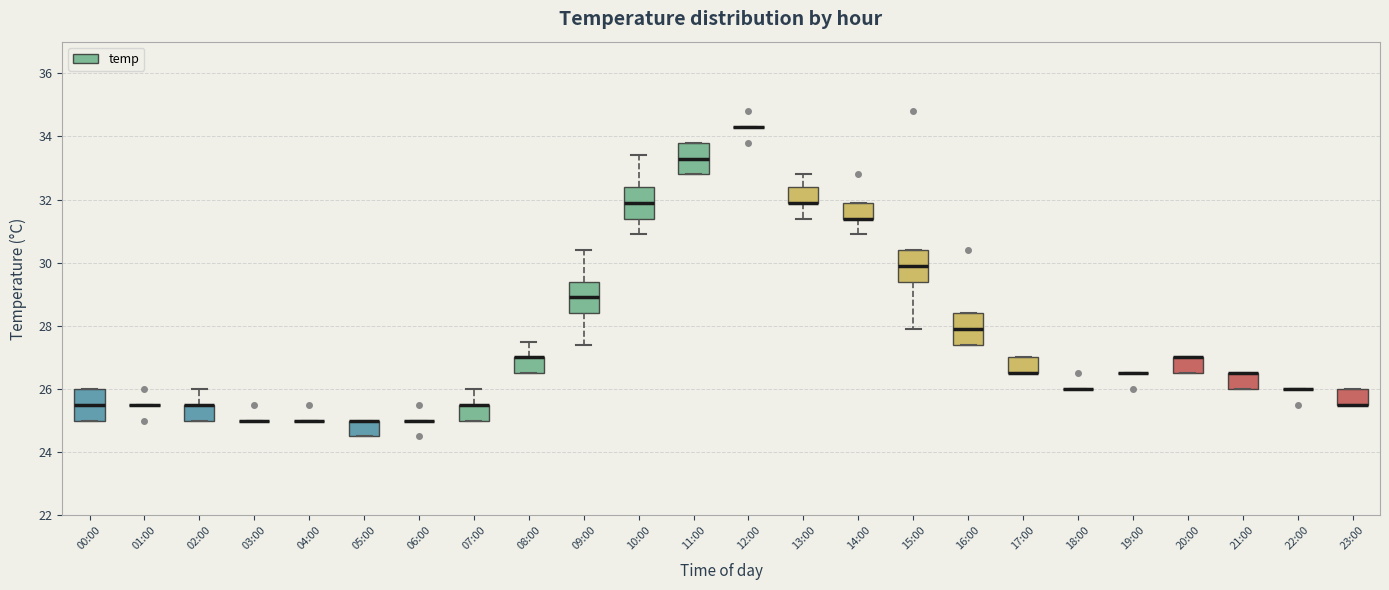

Reading left to right, read every box against the y-axis: the position of its median line, the range the box covers, and the ends of its whiskers. The values are not printed on the chart, so give them approximately, as read against the axis.

00:00: median 25.6, box 25.0 to 26.0, whiskers 25.0 to 26.0
01:00: box collapsed to a line at 25.6, whiskers 25.6 to 25.6
02:00: median 25.6 (drawn on the box's upper edge), box 25.0 to 25.6, whiskers 25.0 to 26.0
03:00: box collapsed to a line at 25.0, whiskers 25.0 to 25.0
04:00: box collapsed to a line at 25.0, whiskers 25.0 to 25.0
05:00: median 25.0 (drawn on the box's upper edge), box 24.6 to 25.0, whiskers 24.6 to 25.0
06:00: box collapsed to a line at 25.0, whiskers 25.0 to 25.0
07:00: median 25.6 (drawn on the box's upper edge), box 25.0 to 25.6, whiskers 25.0 to 26.0
08:00: median 27.0 (drawn on the box's upper edge), box 26.6 to 27.0, whiskers 26.6 to 27.6
09:00: median 29.0, box 28.4 to 29.4, whiskers 27.4 to 30.4
10:00: median 32.0, box 31.4 to 32.4, whiskers 31.0 to 33.4
11:00: median 33.4, box 32.8 to 33.8, whiskers 32.8 to 33.8
12:00: box collapsed to a line at 34.4, whiskers 34.4 to 34.4
13:00: median 32.0 (drawn on the box's lower edge), box 32.0 to 32.4, whiskers 31.4 to 32.8
14:00: median 31.4 (drawn on the box's lower edge), box 31.4 to 32.0, whiskers 31.0 to 32.0
15:00: median 30.0, box 29.4 to 30.4, whiskers 28.0 to 30.4
16:00: median 28.0, box 27.4 to 28.4, whiskers 27.4 to 28.4
17:00: median 26.6 (drawn on the box's lower edge), box 26.6 to 27.0, whiskers 26.6 to 27.0
18:00: box collapsed to a line at 26.0, whiskers 26.0 to 26.0
19:00: box collapsed to a line at 26.6, whiskers 26.6 to 26.6
20:00: median 27.0 (drawn on the box's upper edge), box 26.6 to 27.0, whiskers 26.6 to 27.0
21:00: median 26.6 (drawn on the box's upper edge), box 26.0 to 26.6, whiskers 26.0 to 26.6
22:00: box collapsed to a line at 26.0, whiskers 26.0 to 26.0
23:00: median 25.6 (drawn on the box's lower edge), box 25.6 to 26.0, whiskers 25.6 to 26.0